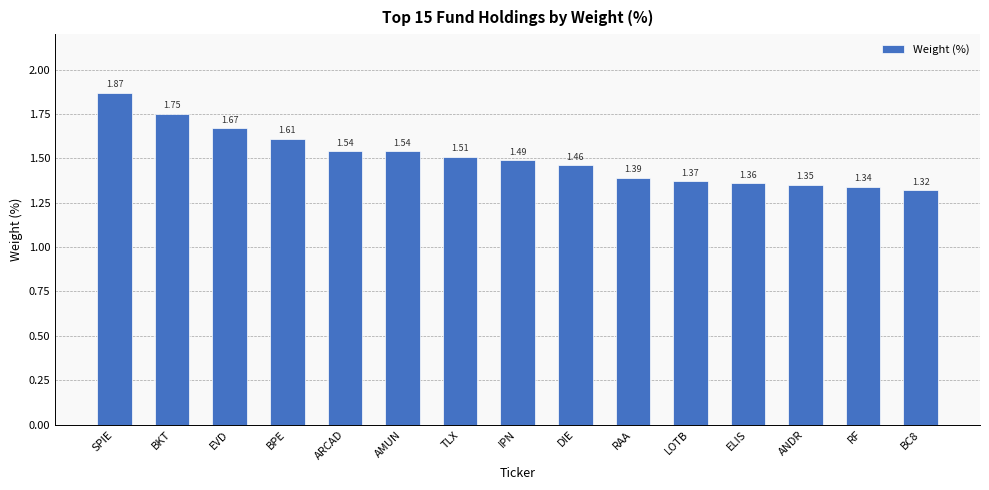

Which has a higher value, RAA or BC8?

RAA